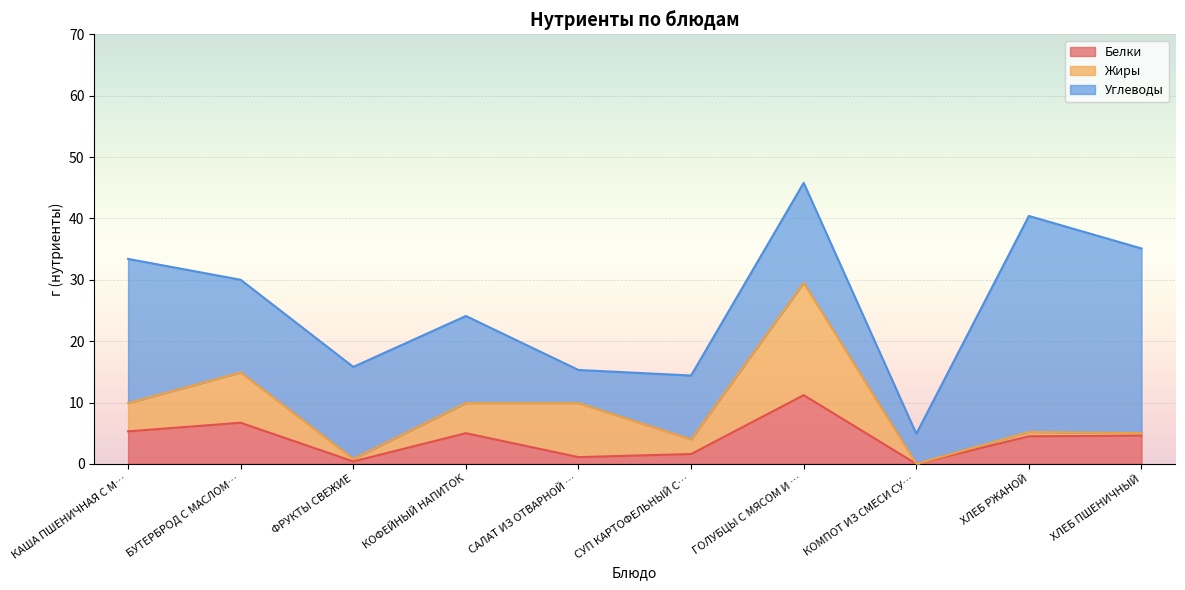

Which series changed the most between ГОЛУБЦЫ С МЯСОМ И РИСОМ (ЛЕНИВЫЕ) and ХЛЕБ ПШЕНИЧНЫЙ?

Жиры